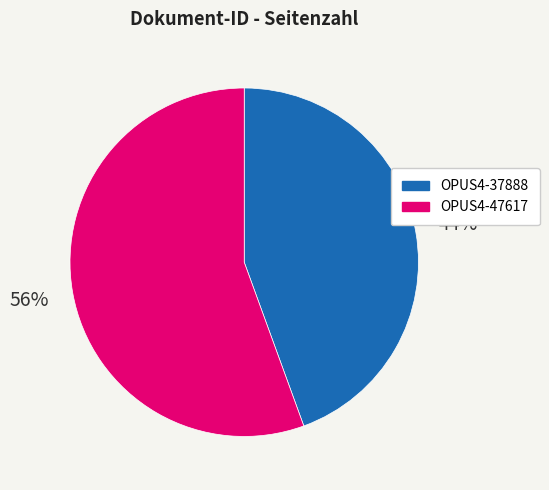

Is it true that OPUS4-47617 is 61% of the pie?

False